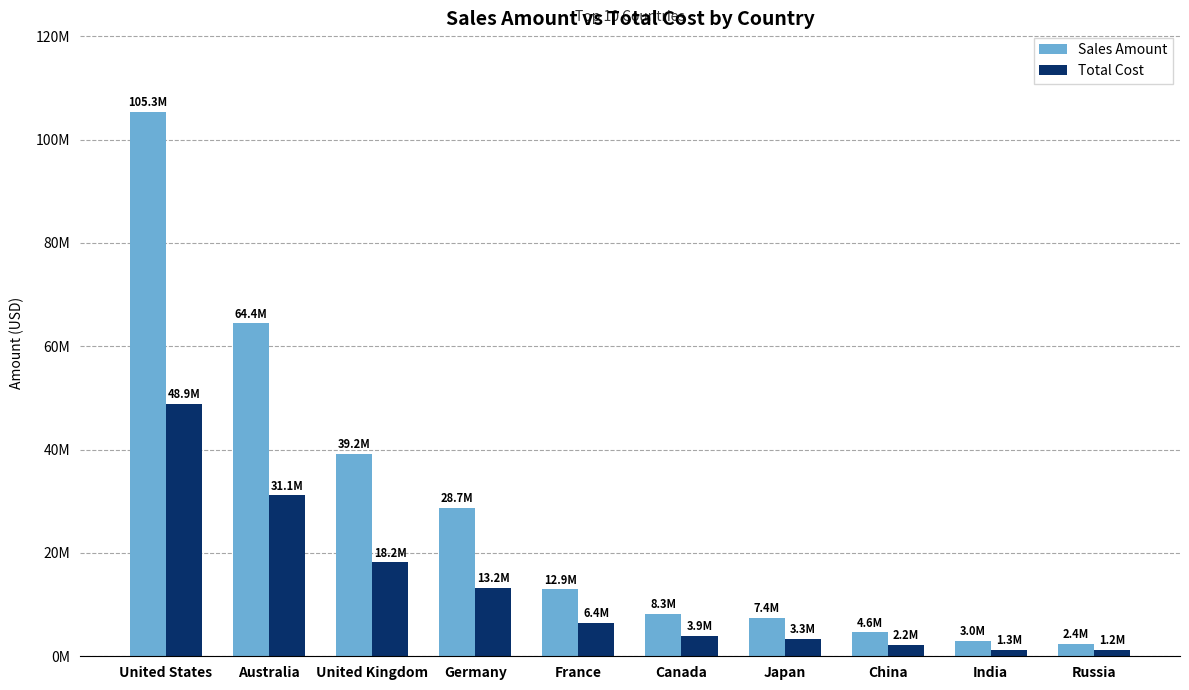

Between Russia and Germany, which is larger?

Germany